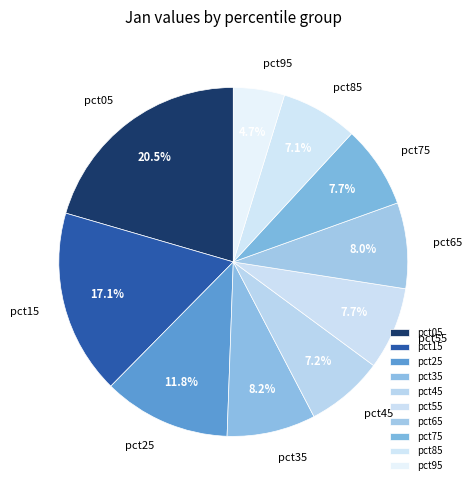

Which has a higher value, pct05 or pct35?

pct05